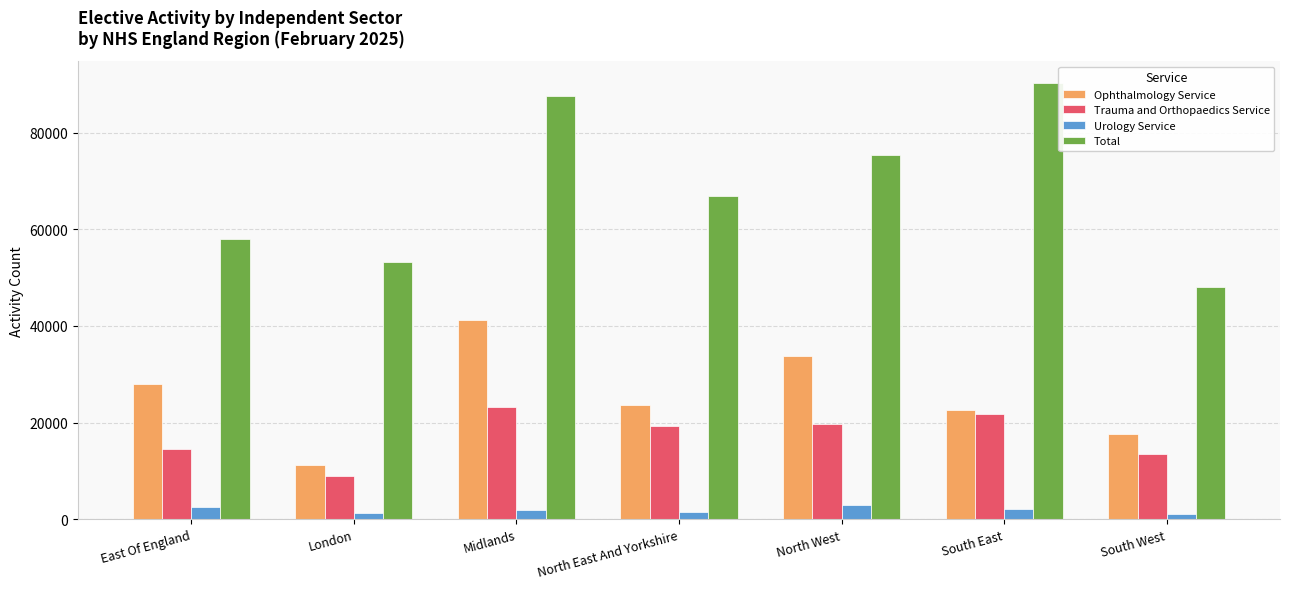

What is the sum of all Total values?

479360